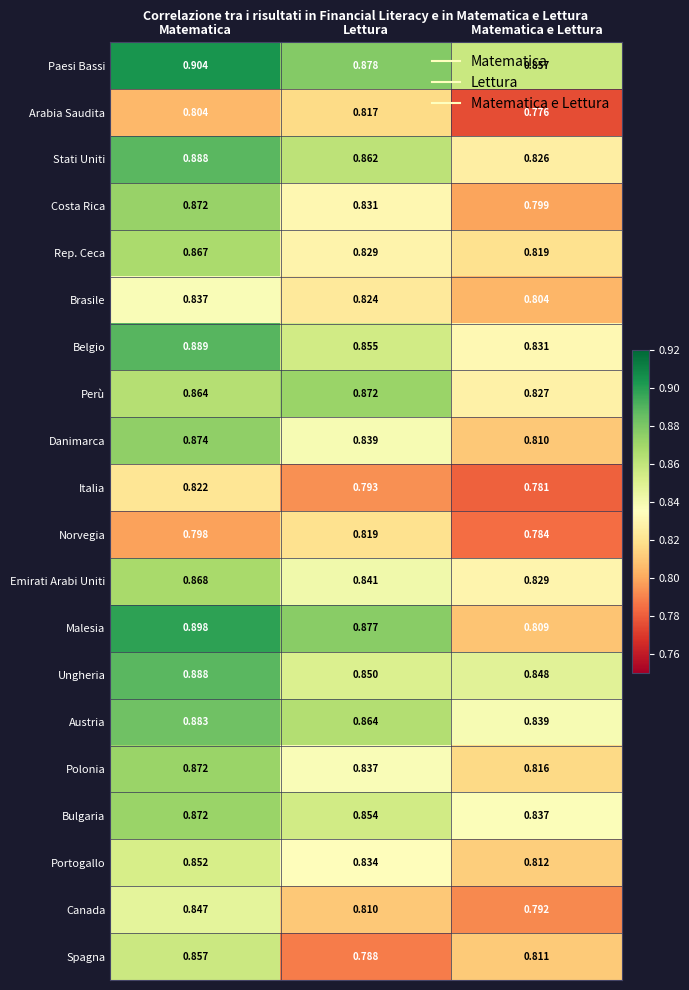

At Matematica e Lettura, list the series in order from smallest to largest.

Arabia Saudita, Italia, Norvegia, Canada, Costa Rica, Brasile, Malesia, Danimarca, Spagna, Portogallo, Polonia, Rep. Ceca, Stati Uniti, Perù, Emirati Arabi Uniti, Belgio, Bulgaria, Austria, Ungheria, Paesi Bassi